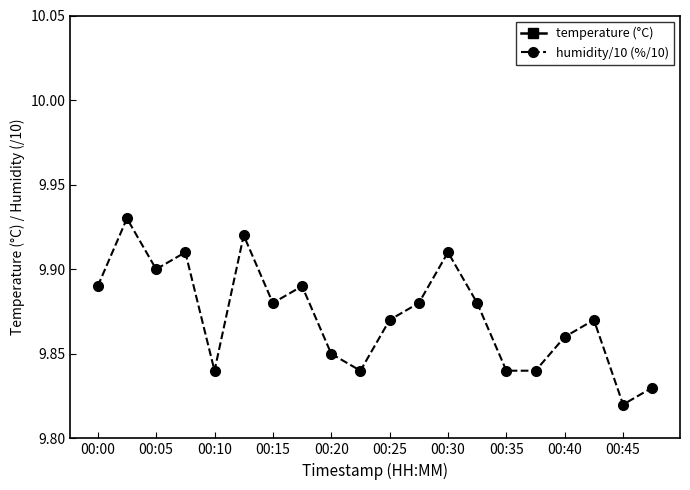

Is it true that humidity/10 (%/10) equals 16.7 at 00:00?

False